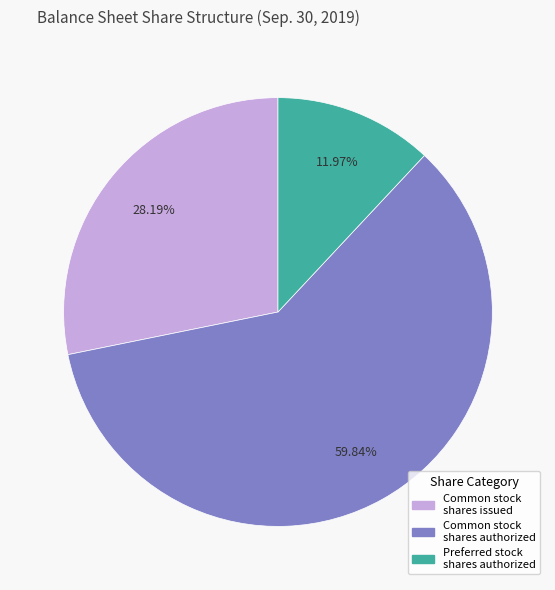

To the nearest percent, what is the average slice percentage?

33%